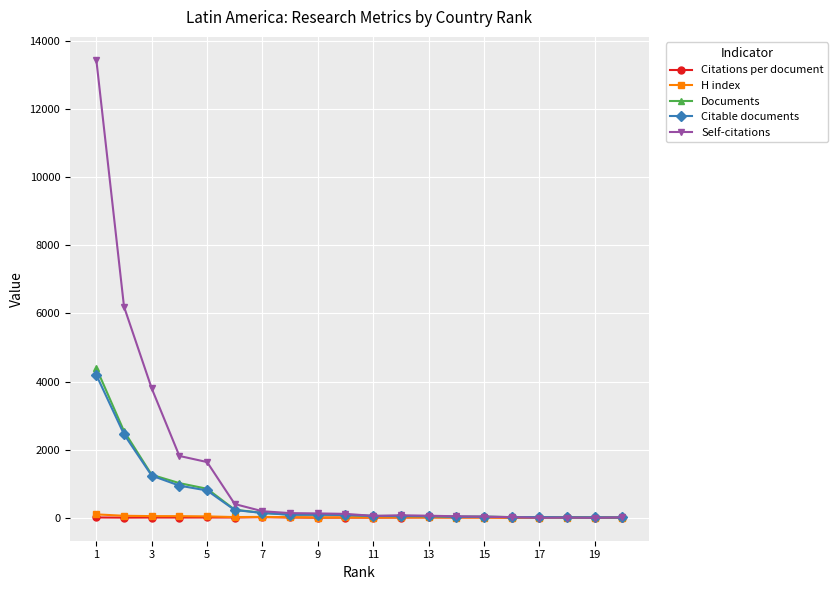

Which series has the largest total across all categories?

Self-citations